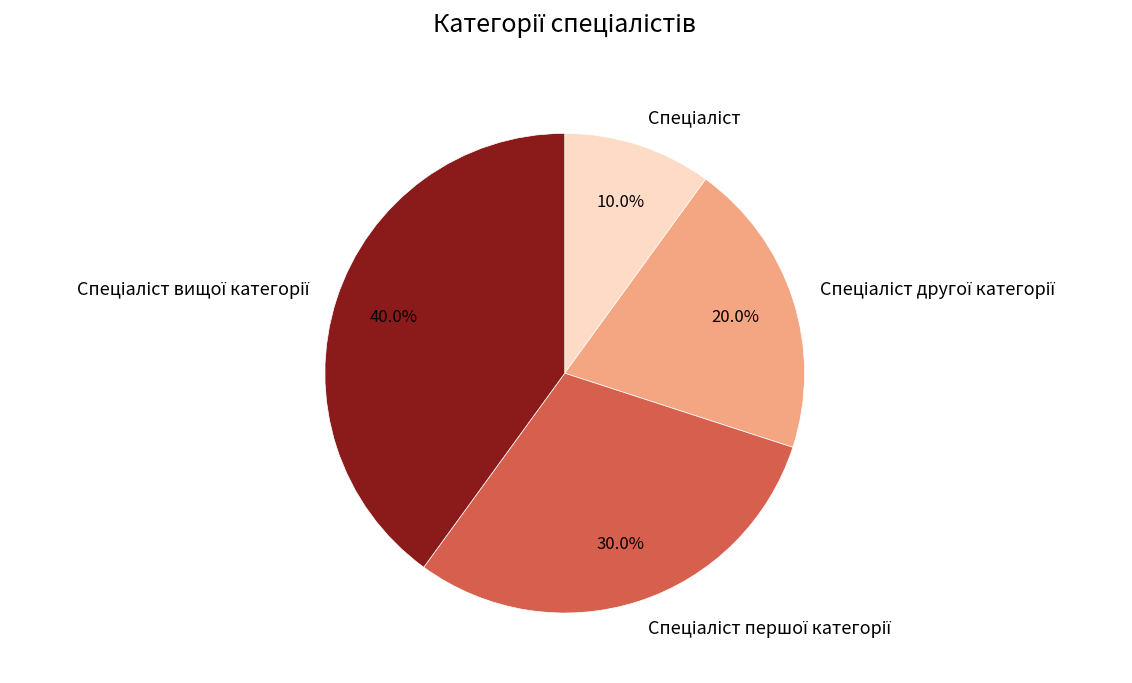

Count the number of slices in the pie.

4